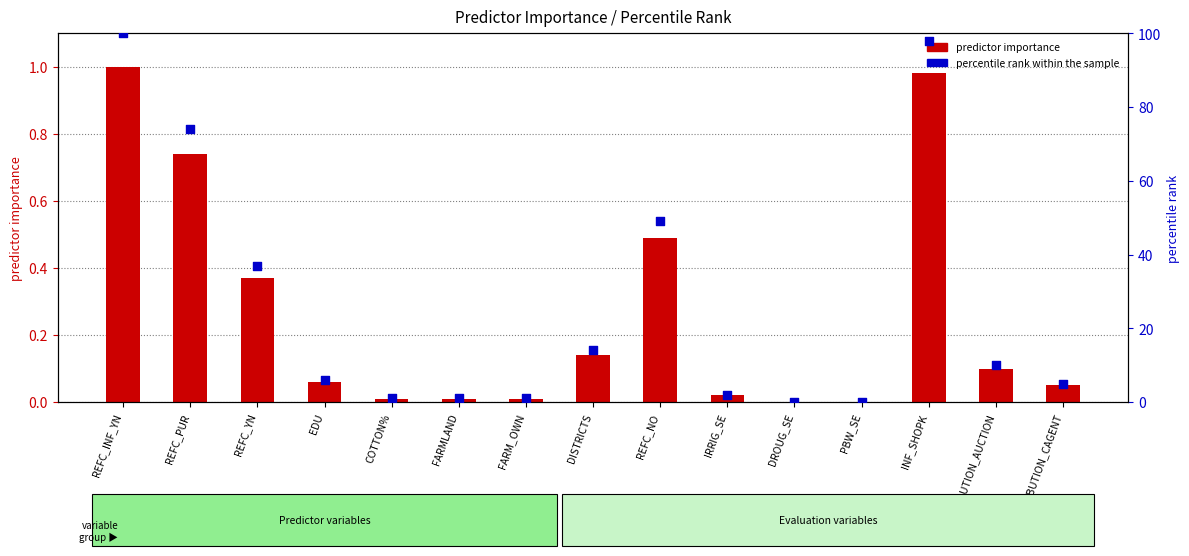

Which series has the largest total across all categories?

percentile rank within the sample